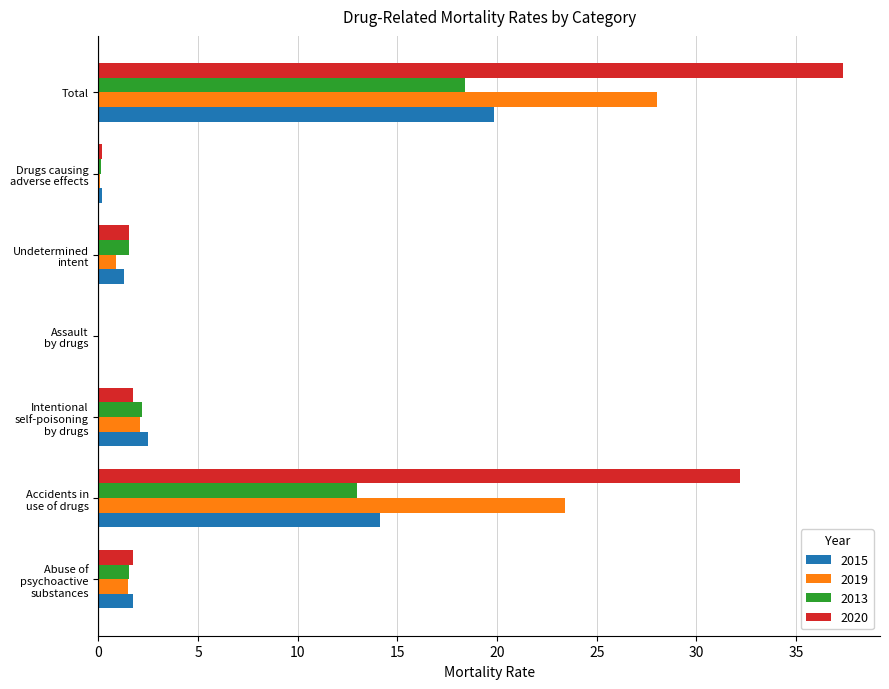

The 2020 series shows 25.7 at Total. True or false?

False